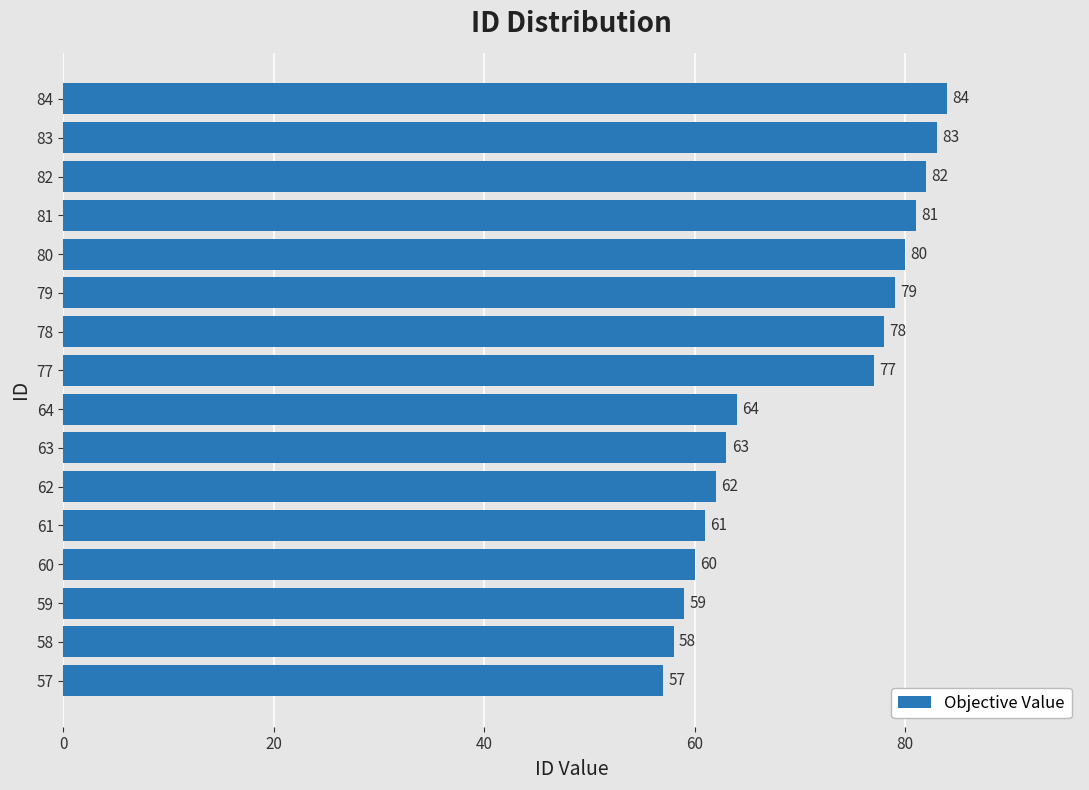

Which category has the lowest value across all series?

57